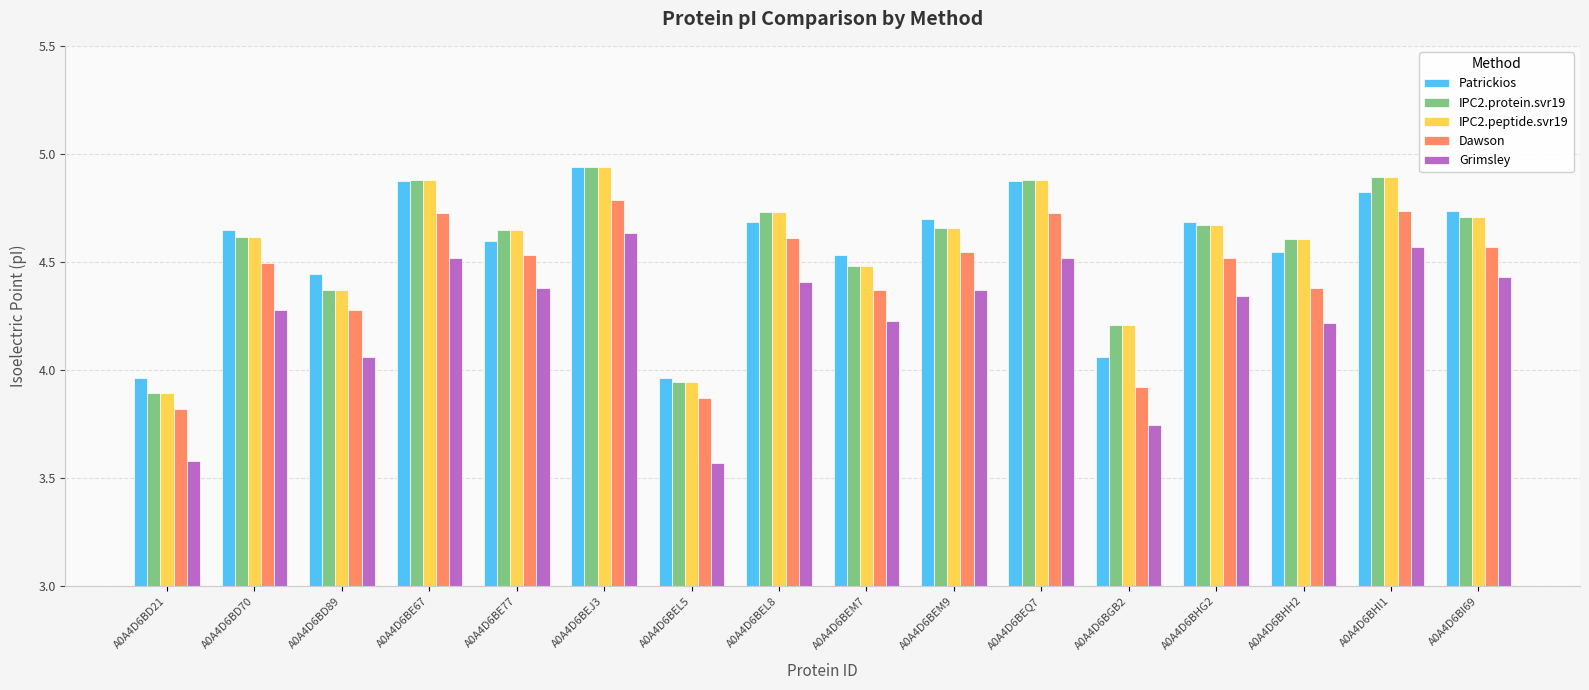

What is the label of the 11th bar from the right?

A0A4D6BEJ3